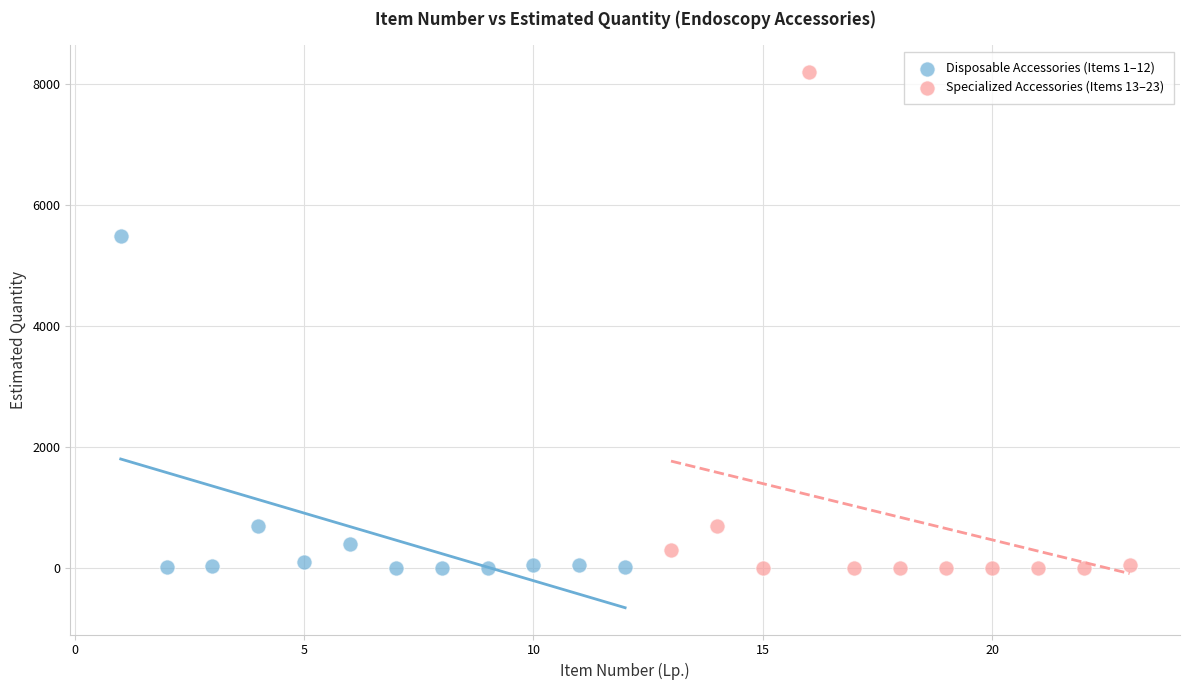

Which series has the largest Y range (max minus min)?

Specialized Accessories (Items 13–23)